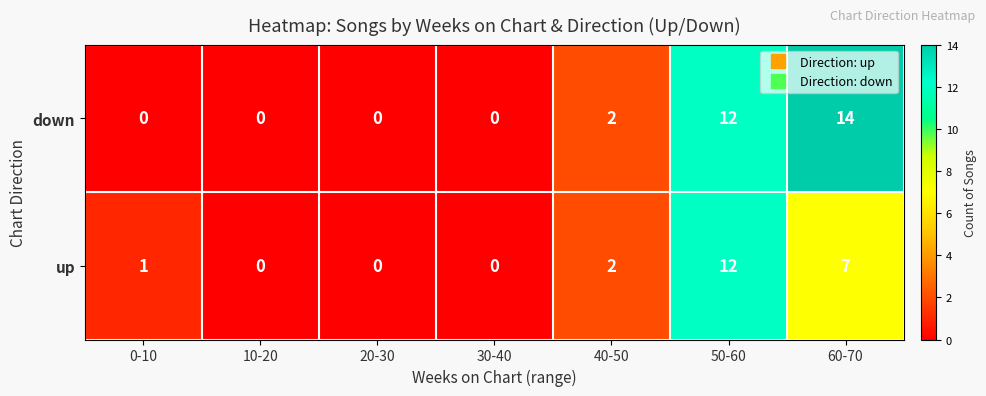

At which category is the sum across all series the highest?

50-60